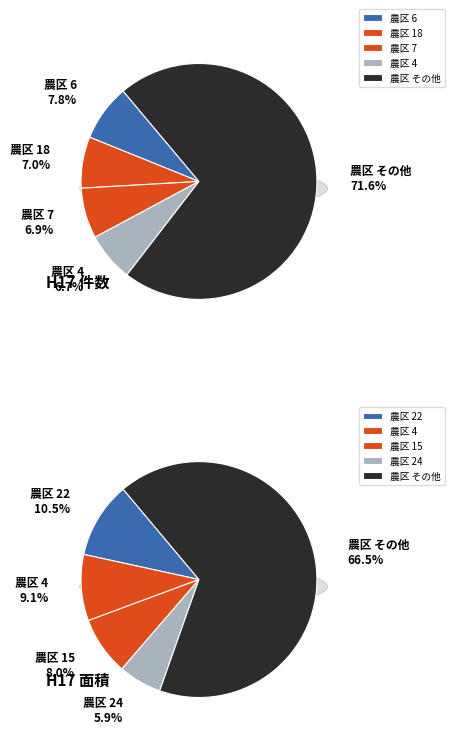

Is the sum of 28 and 4 greater than half?

No